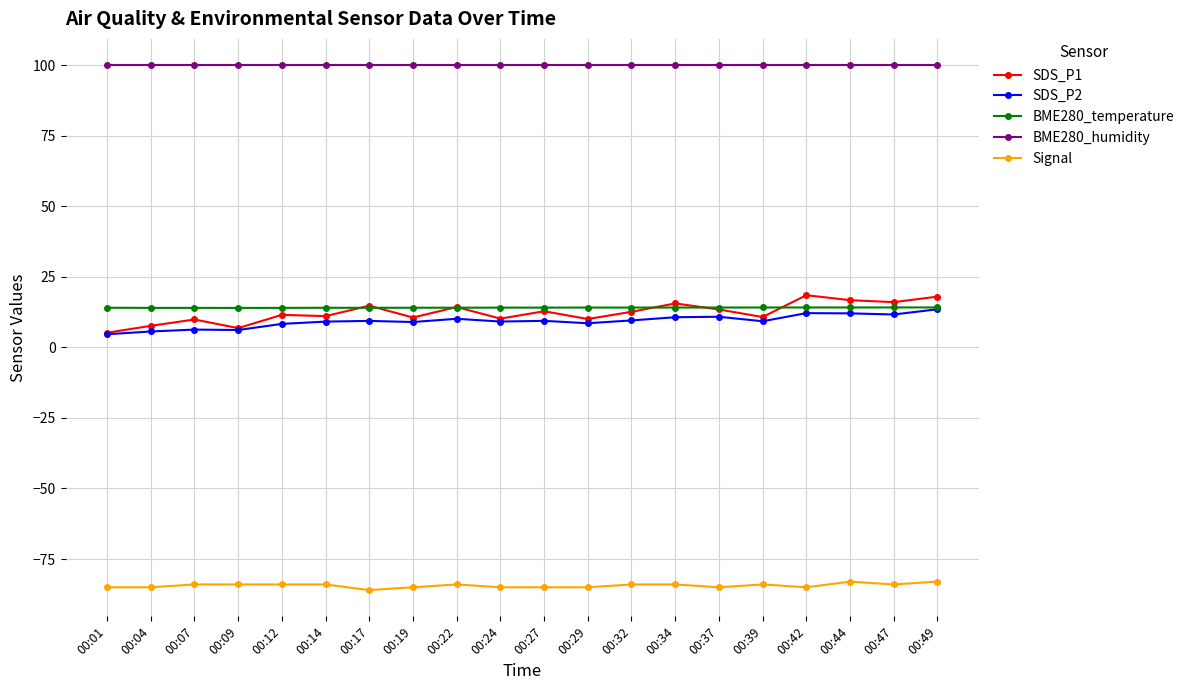

What is the difference between the highest and lowest values at 00:04?

185.0